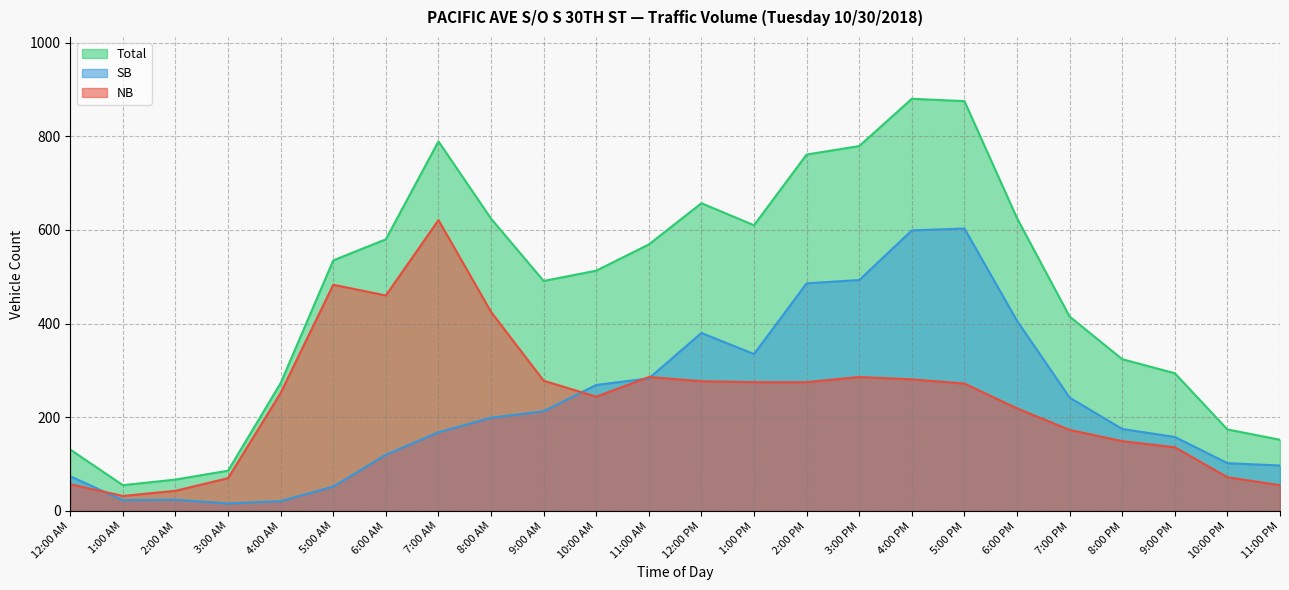

At which category is the sum across all series the highest?

4:00 PM